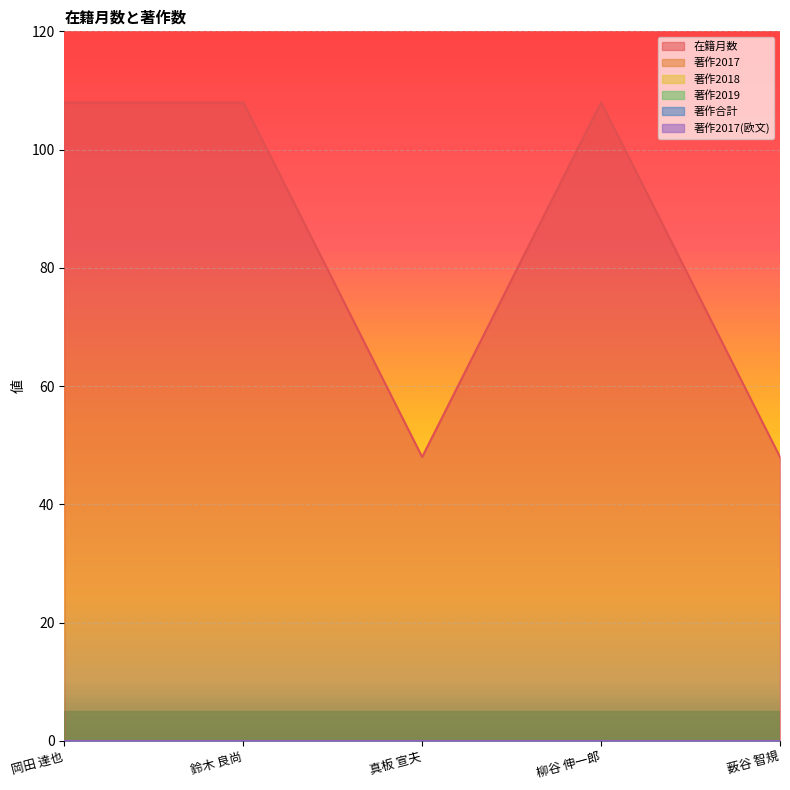

What is the sum of the 在籍月数 values at 岡田 達也 and 柳谷 伸一郎?

216